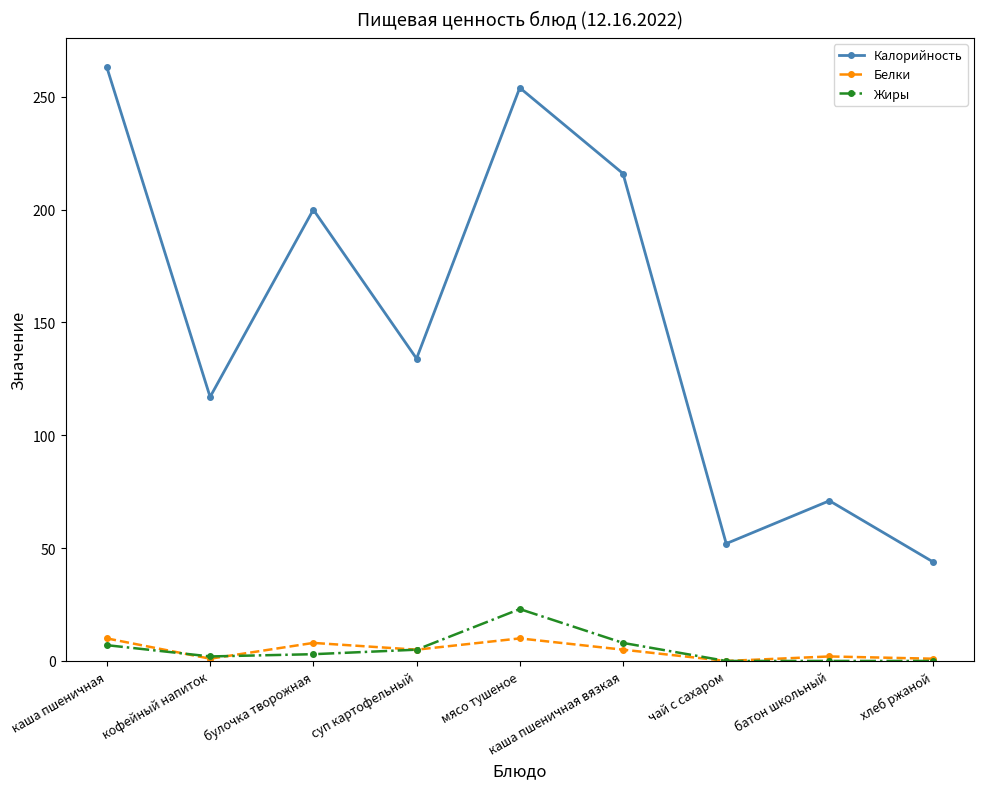

At how many categories does at least one series exceed 142?

4